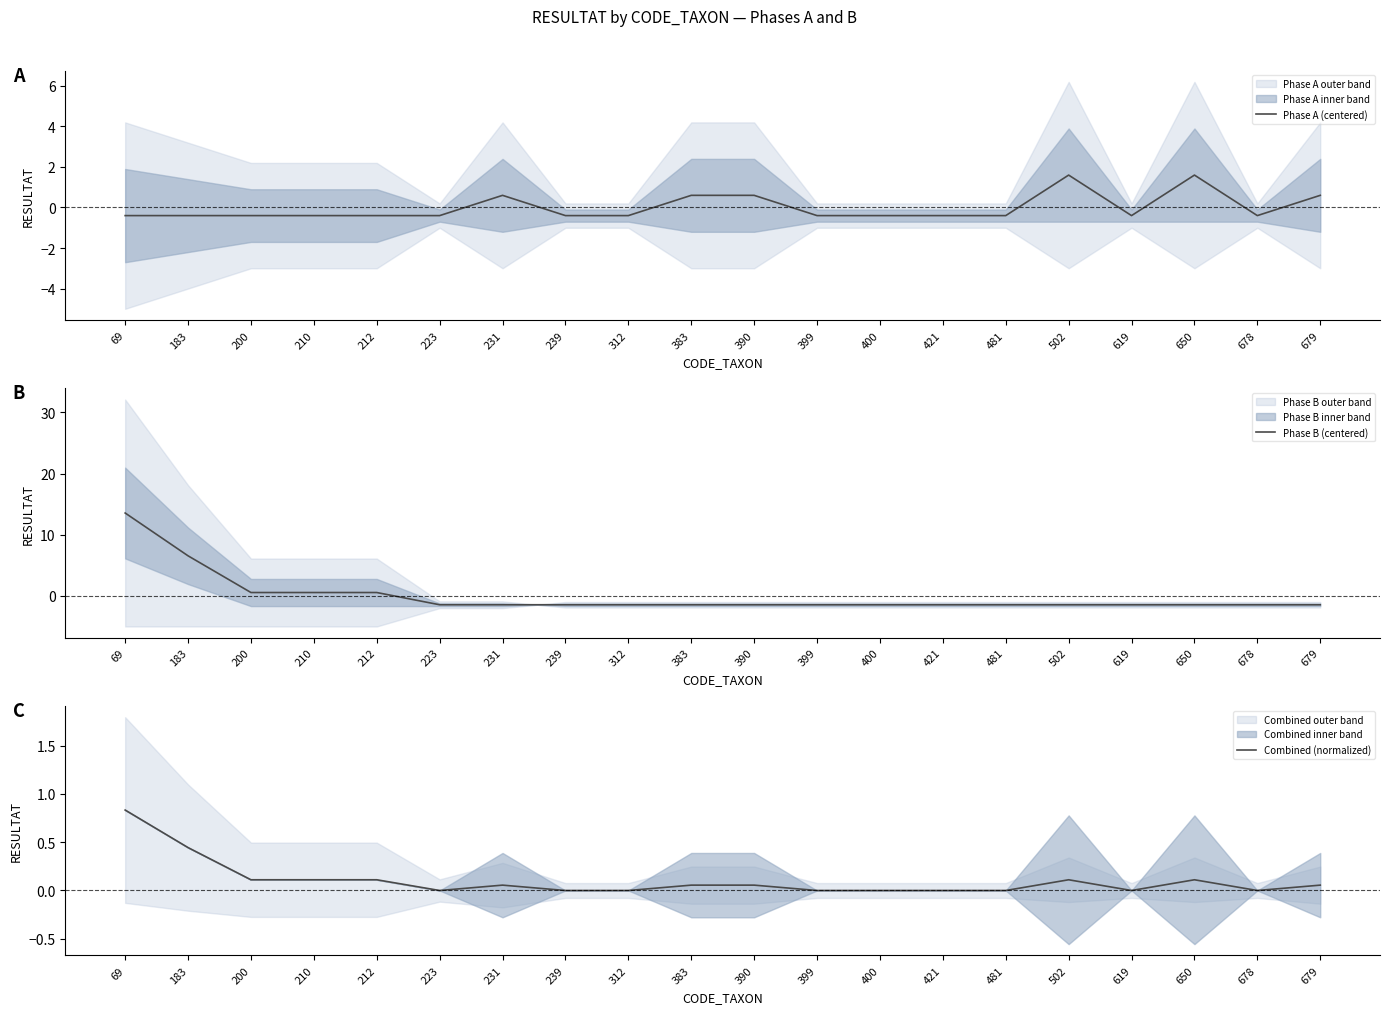

What is the difference between the highest and lowest values at 650?

3.0